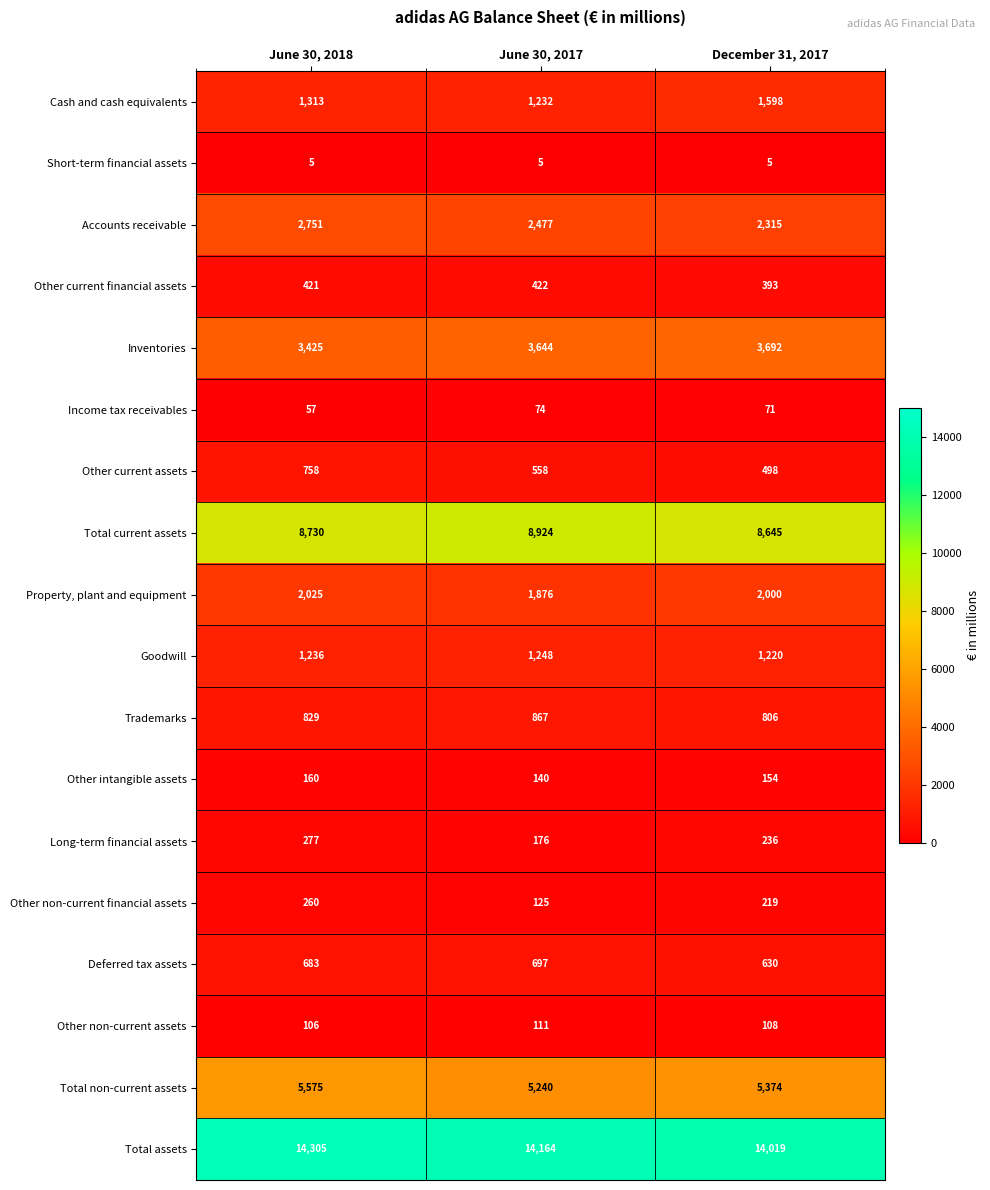

How many data points does each series have?

3